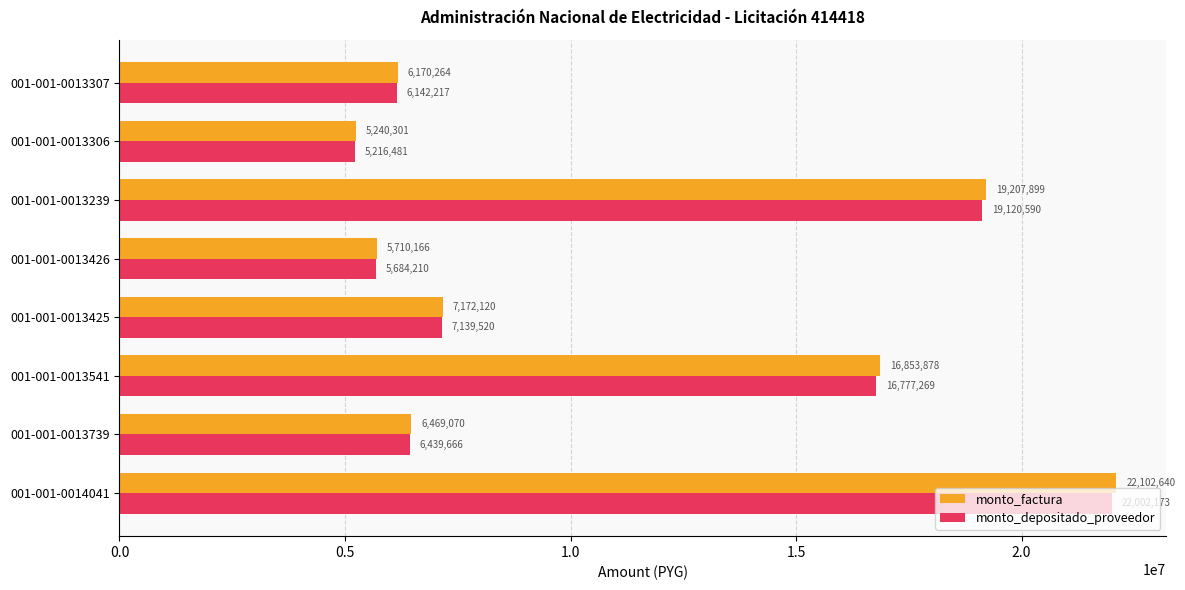

Which series has the largest total across all categories?

monto_factura